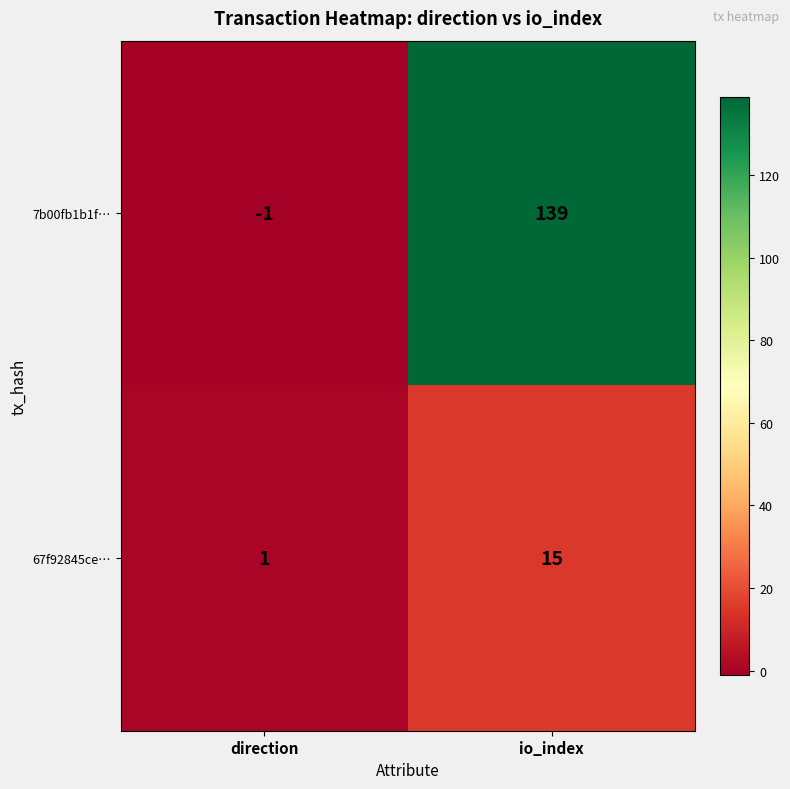

How many distinct data groups are displayed?

2